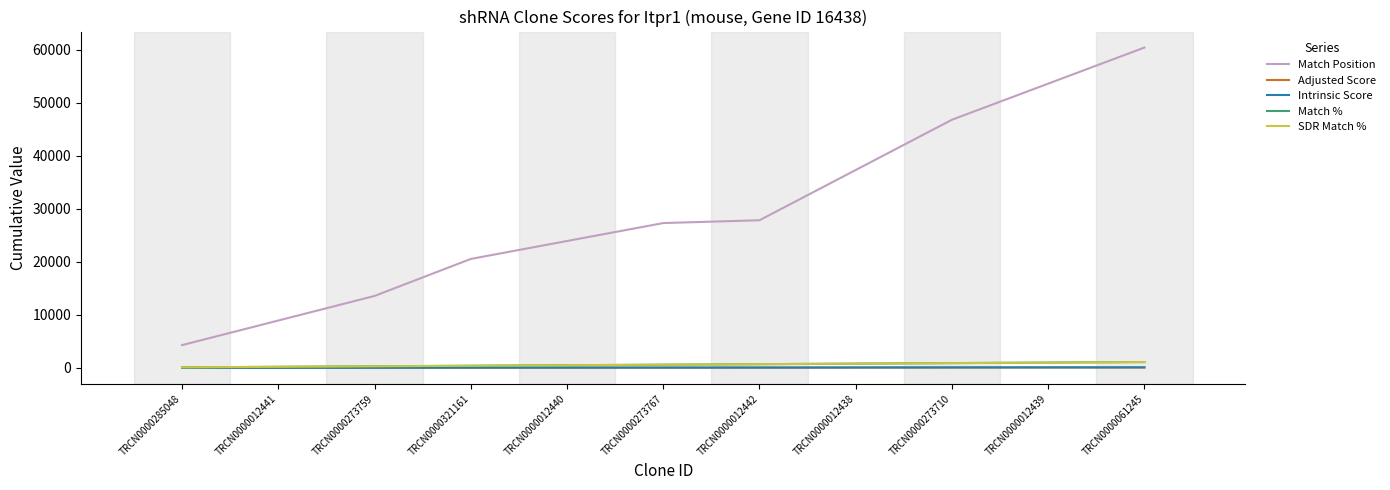

What is the value of the Match % point at the 10th from the left?

1000.0